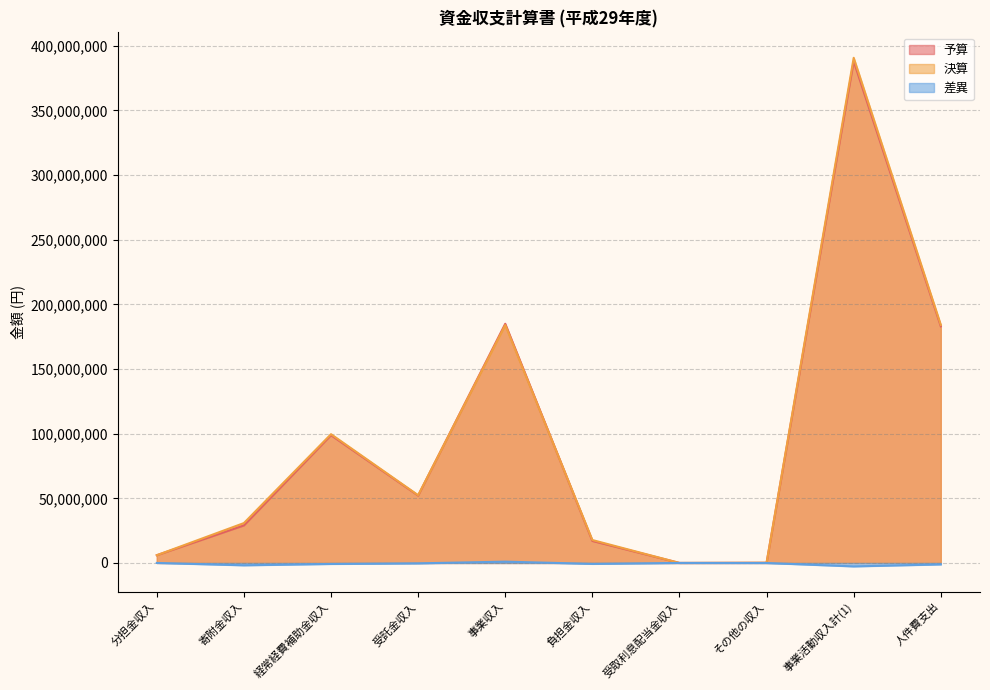

The value of 差異 at その他の収入 is -19420. True or false?

False